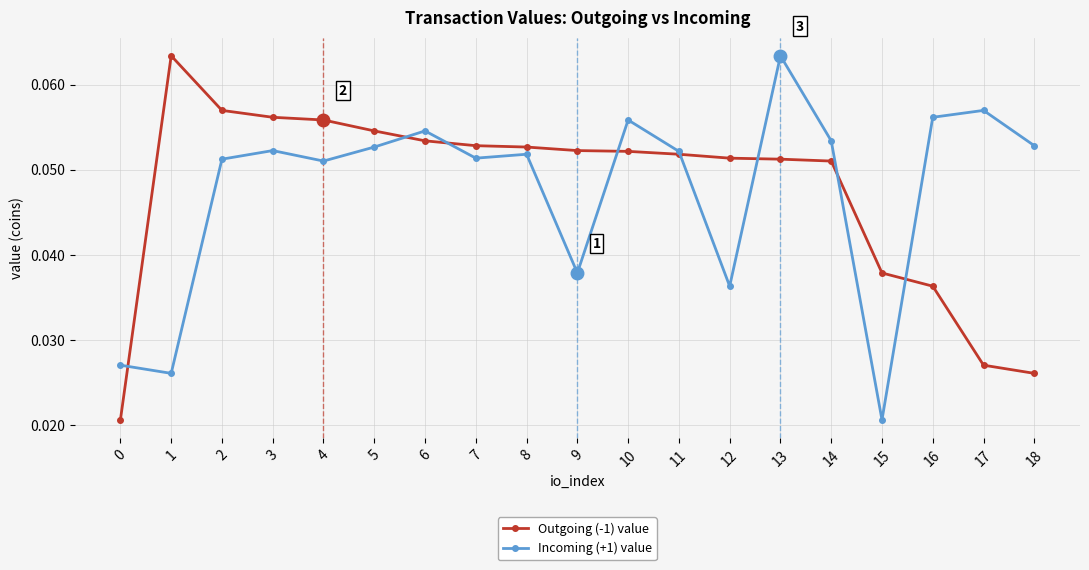

At which label is Incoming (+1) value closest to 0?

15